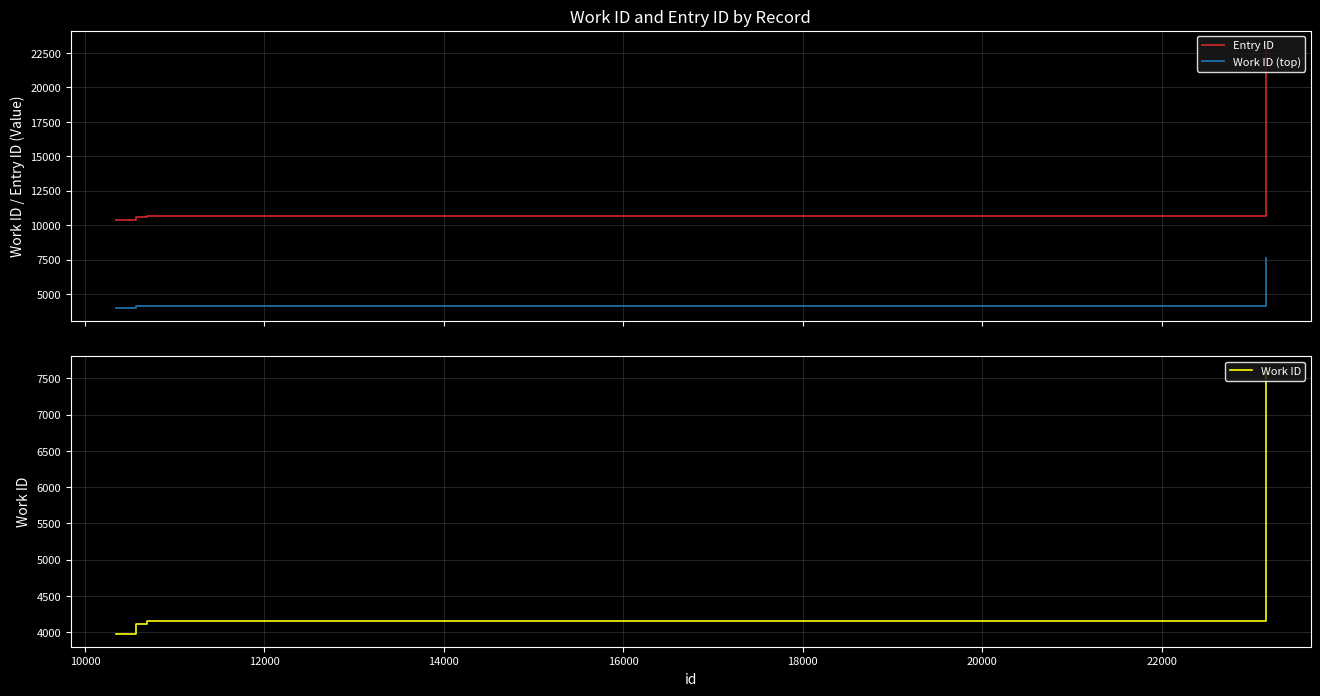

What is the lowest value of the Entry ID series?

10343